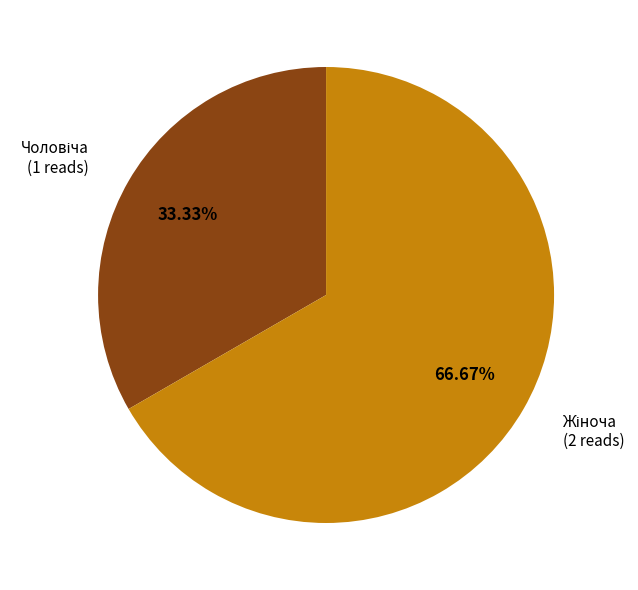

Is there any slice that represents more than half of the pie?

Yes